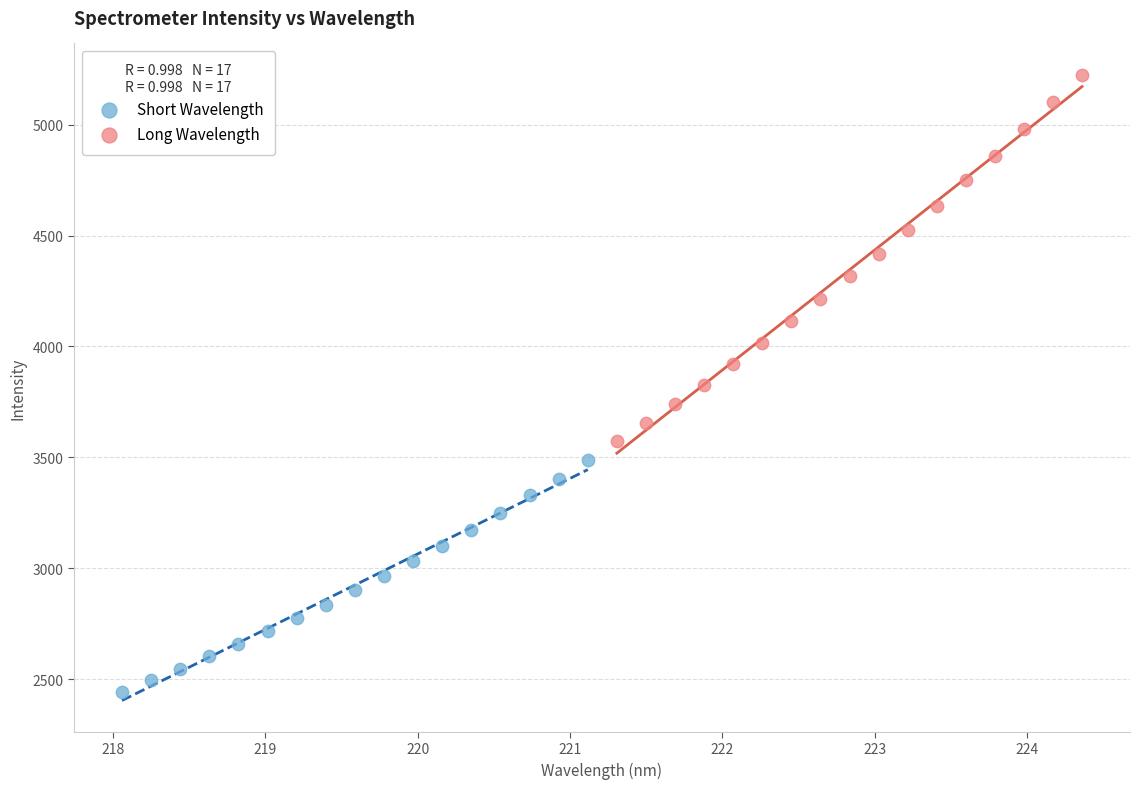

Which series contains the lowest Y value?

Short Wavelength